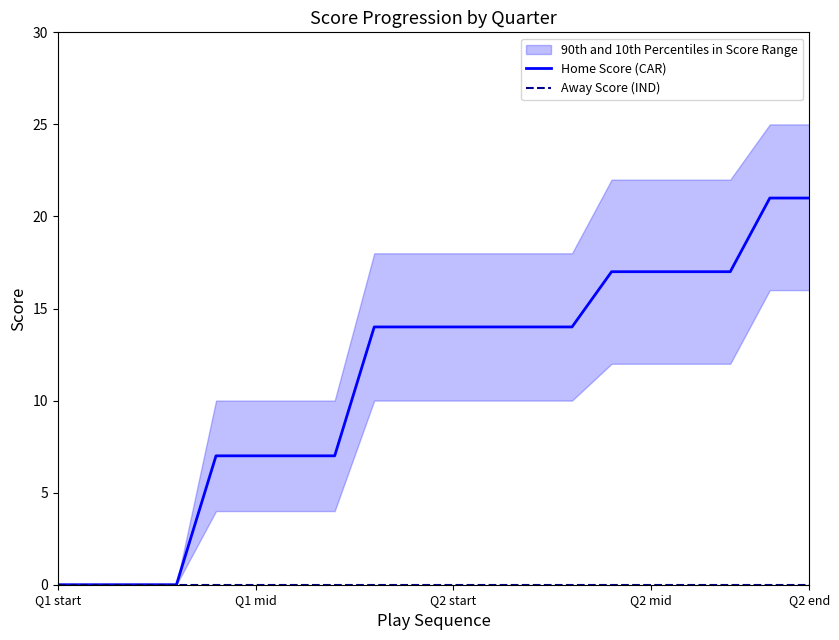

The value of Away Score (IND) at 16 is 0. True or false?

True